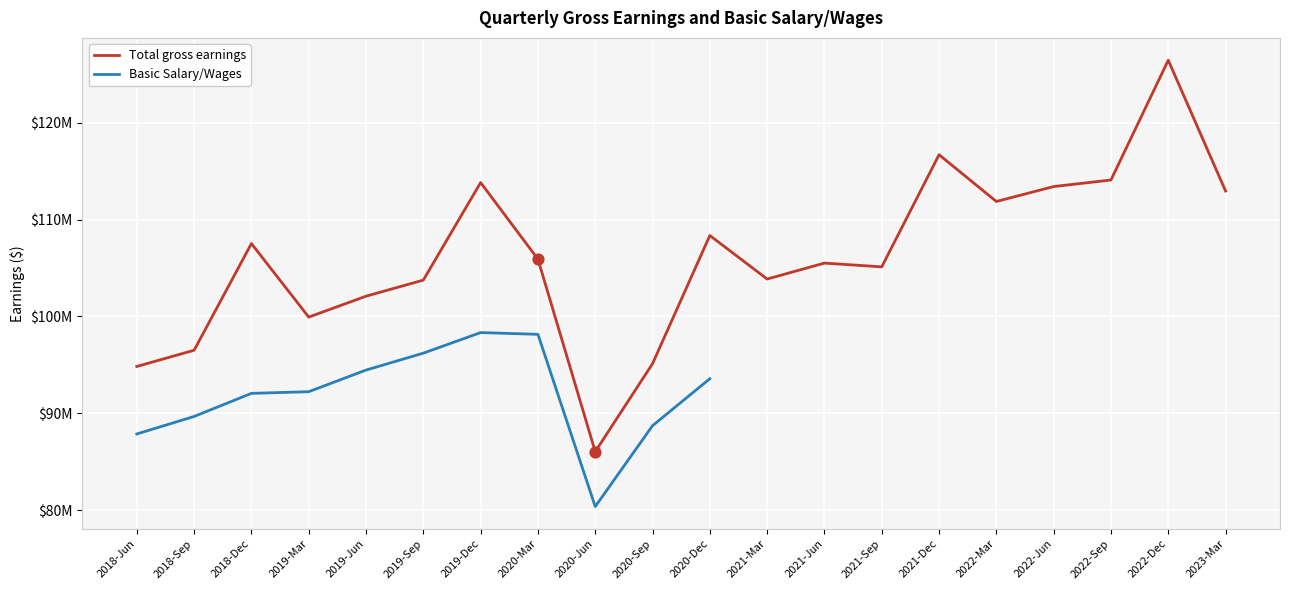

Which has a higher value, 2021-Jun or 2022-Jun?

2022-Jun